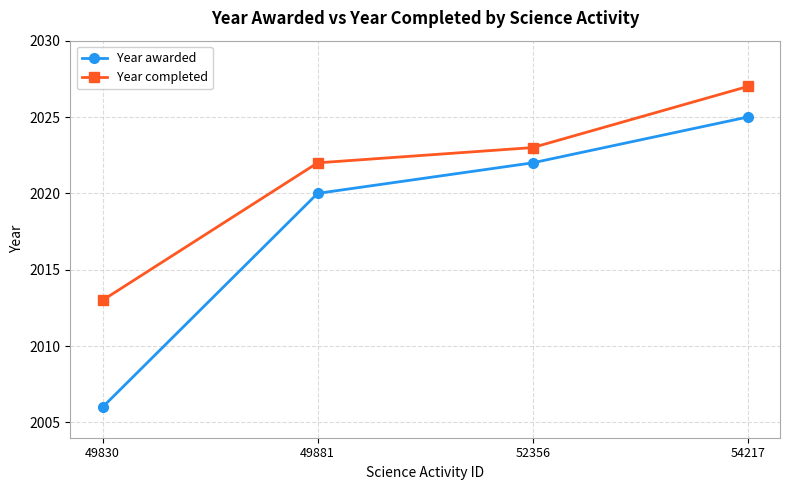

What is the difference between the maximum and minimum values in the Year completed series?

14